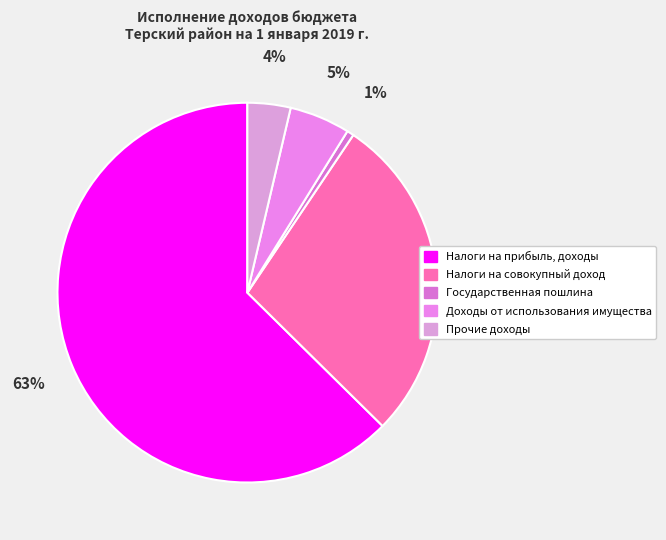

To the nearest percent, what percentage of the pie is Налоги на прибыль, доходы?

63%